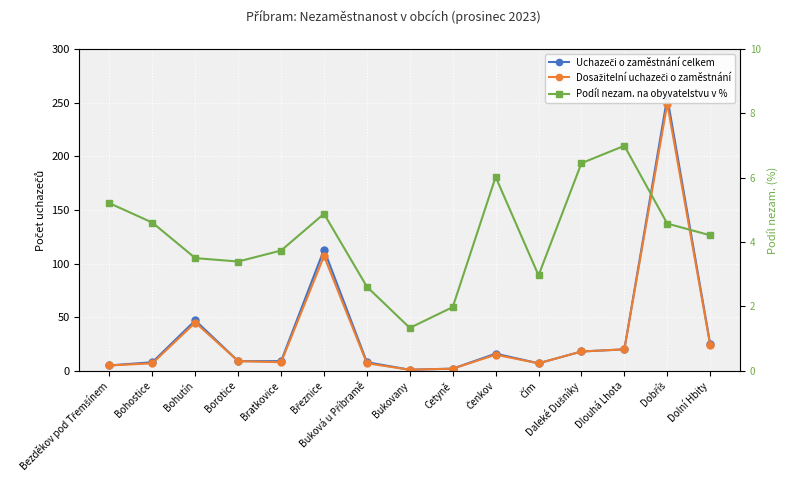

What is the spread (max minus min) of values at Bohutín?

43.5